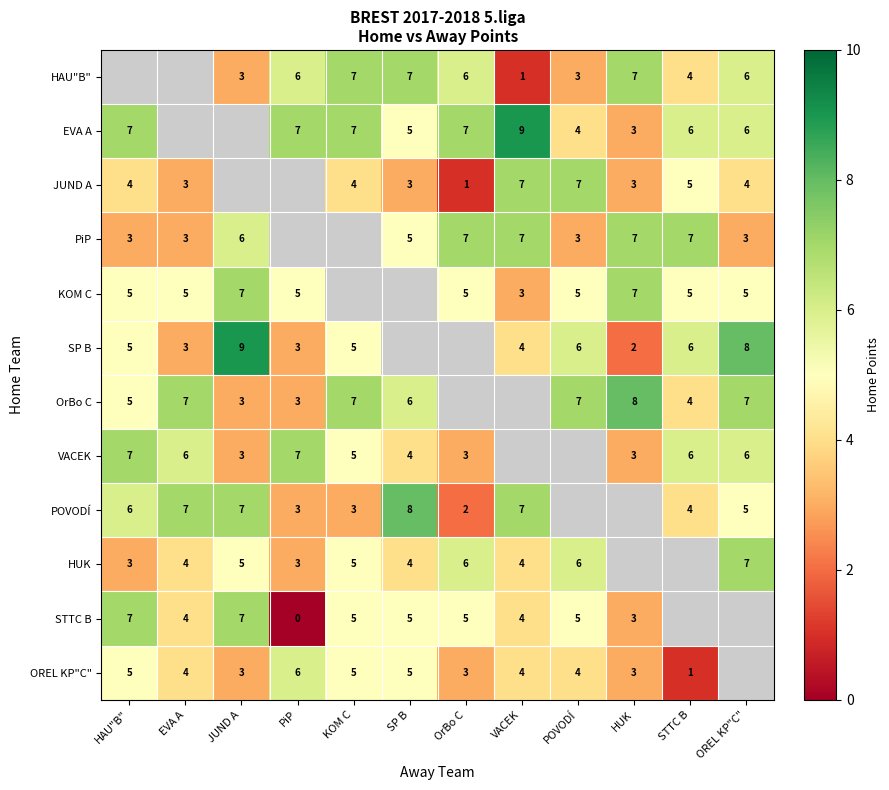

Is it true that OrBo C equals 8 at HAU"B"?

False